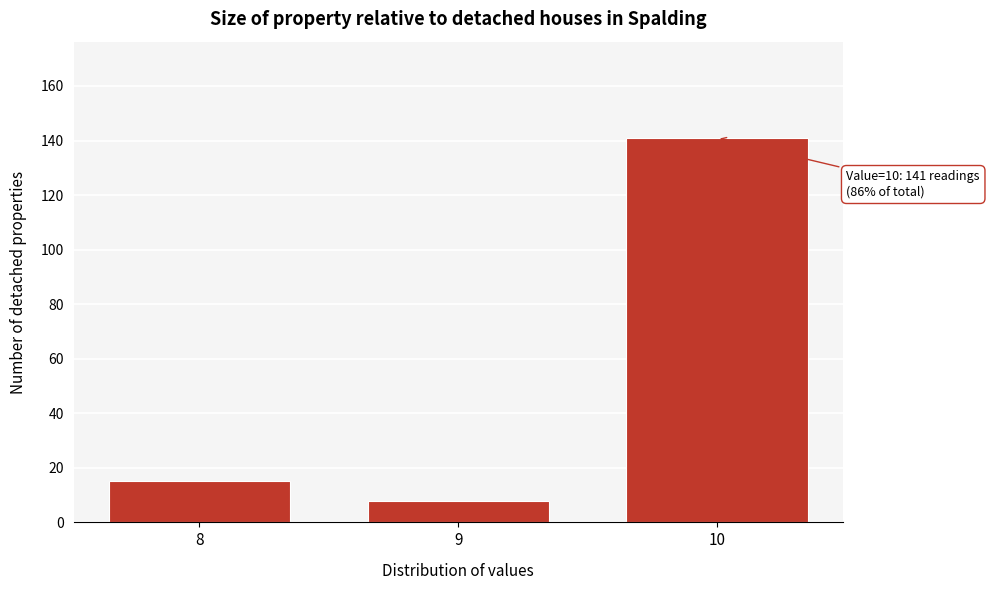

Reading left to right, list all the values displayed in this chart.

15	8	141